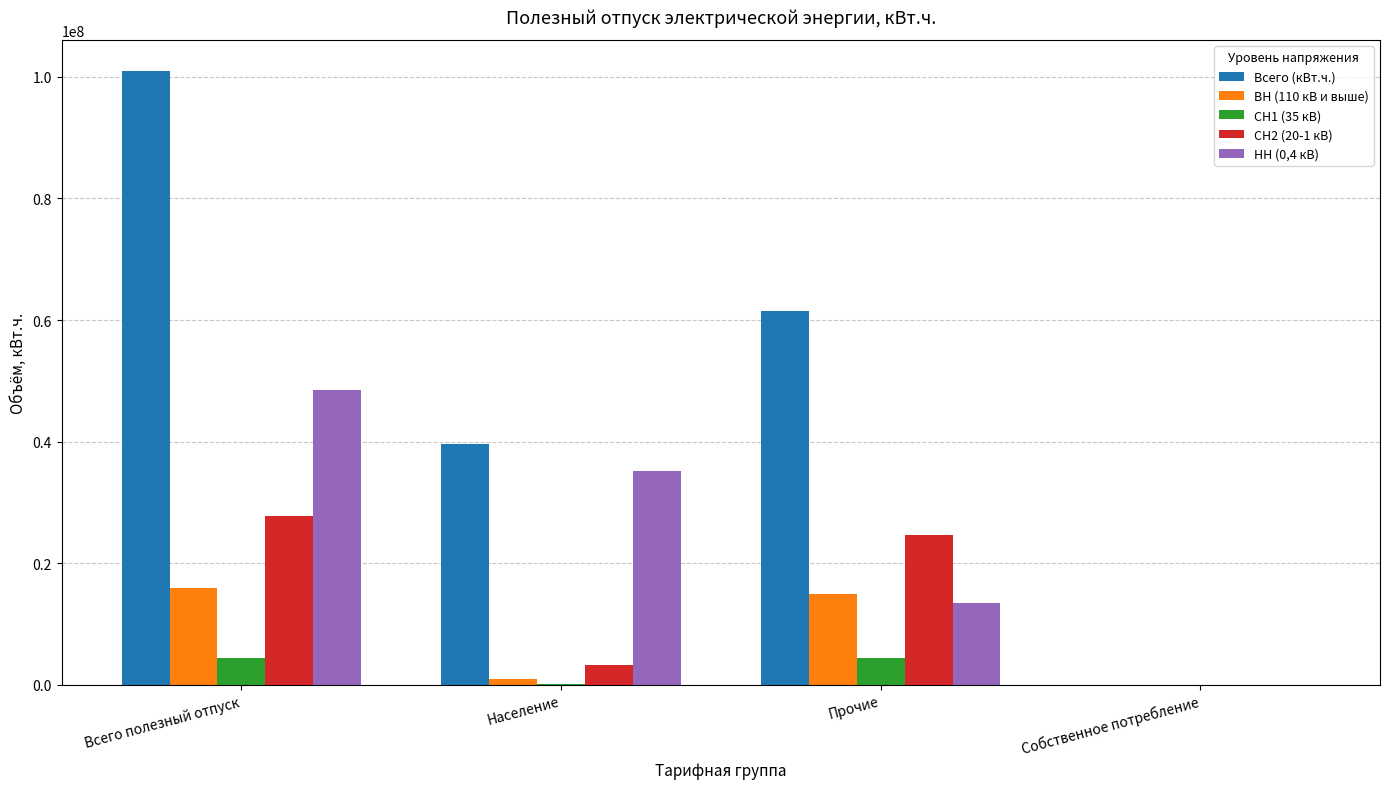

Which series has the largest total across all categories?

Всего (кВт.ч.)